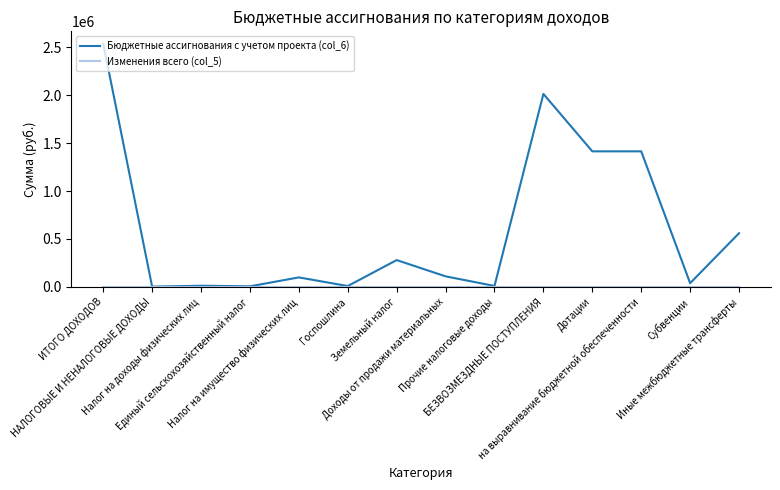

Count the number of categories in the chart.

14